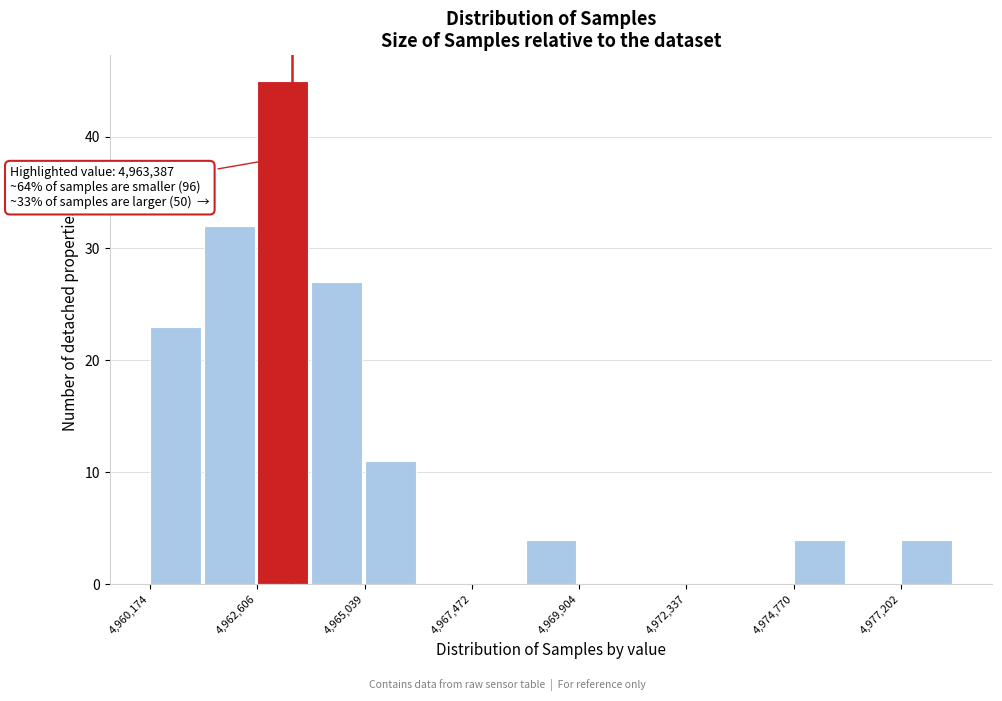

Read against the x-axis, roughly where is the centre of the tallest bar?

4963000